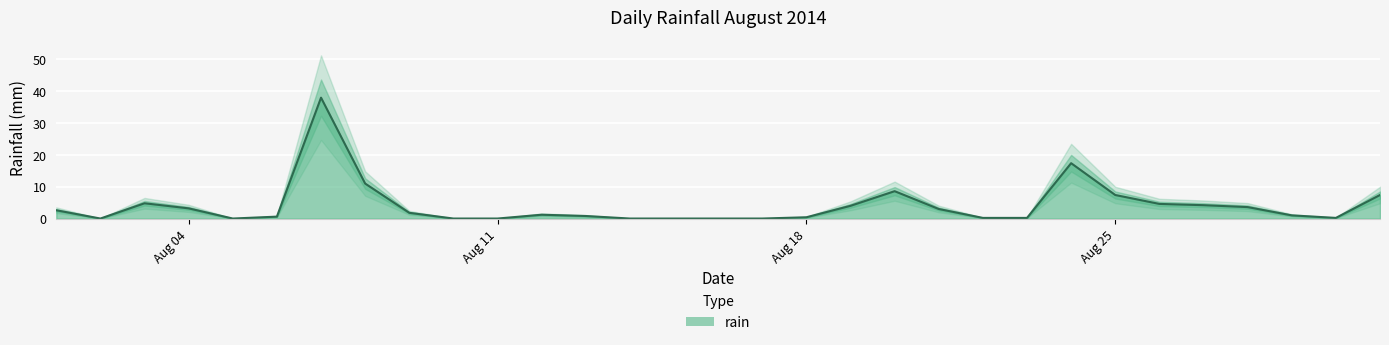

What is the highest value of the rain series?

38.0